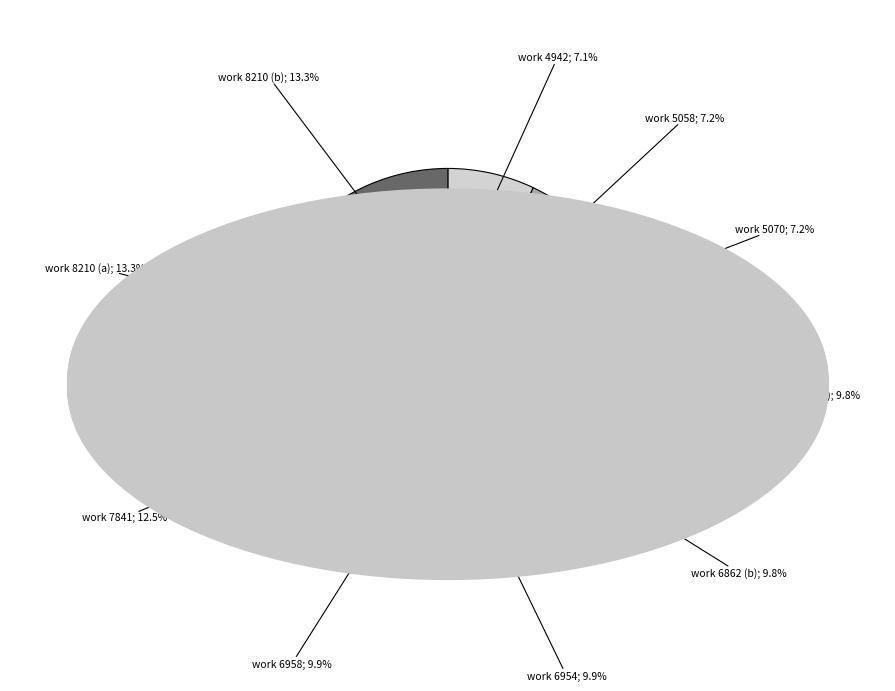

How many slices are in this pie chart?

10